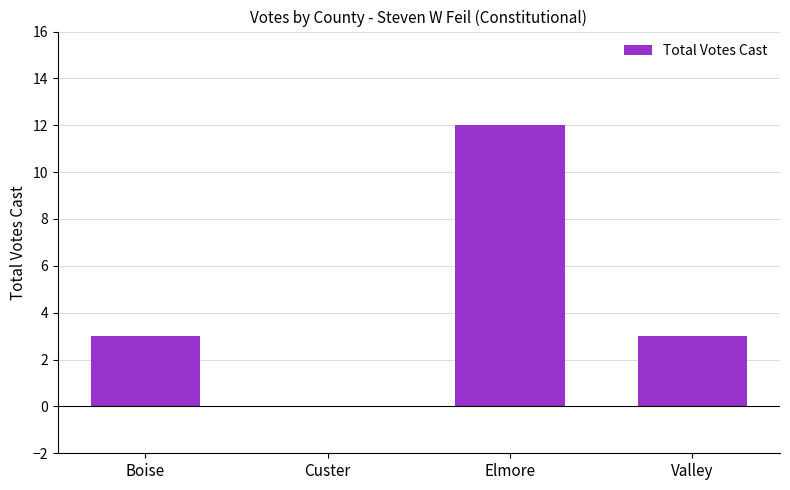

Read the value at Elmore, to the nearest 10.

10